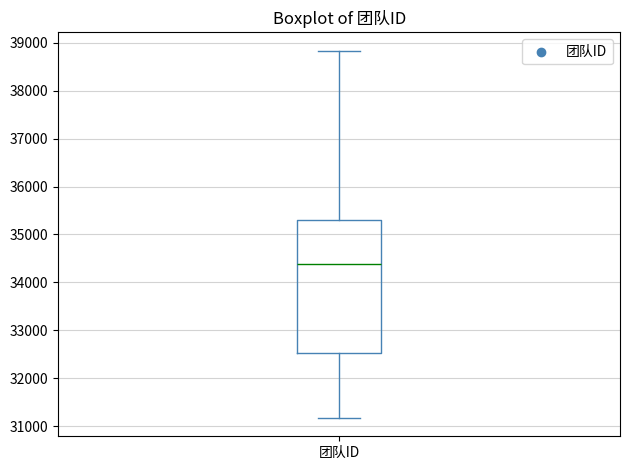

Read this box plot against the y-axis: the position of the median line, the range covered by the box, and the ends of both whiskers. The values are not printed on the chart, so give them approximately, as read against the axis.

median 34400, box 32500 to 35300, whiskers 31200 to 38800